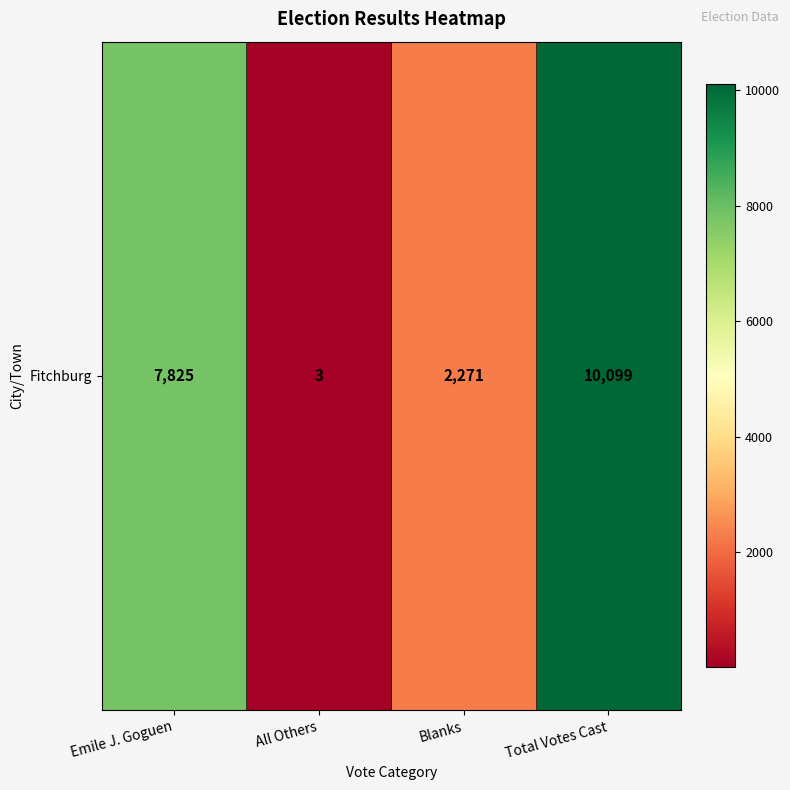

How many values are below 7825?

2